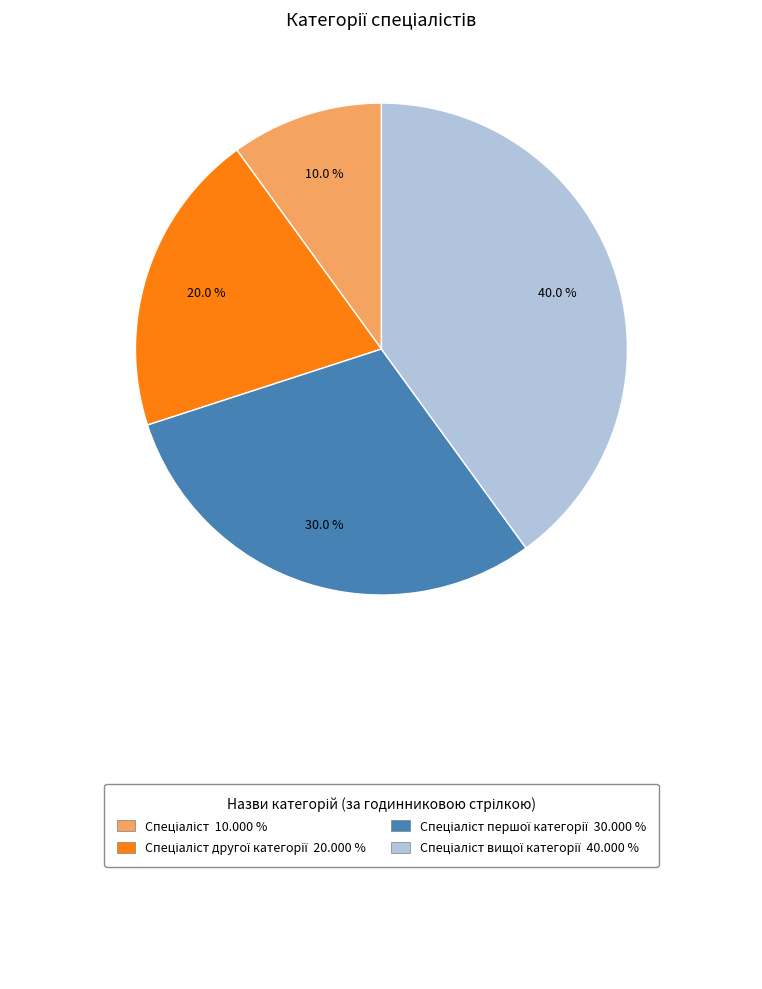

To the nearest percent, what is the difference between the largest and smallest slice percentages?

30%